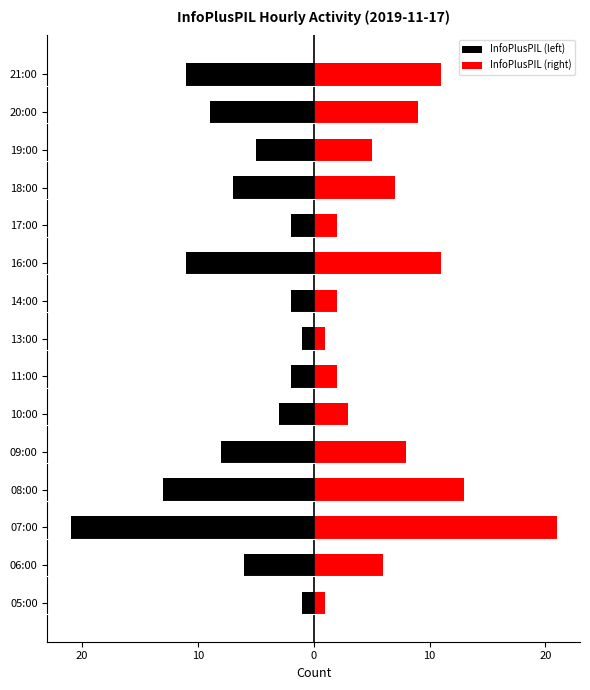

The InfoPlusPIL (right) series shows 2 at 12. True or false?

False